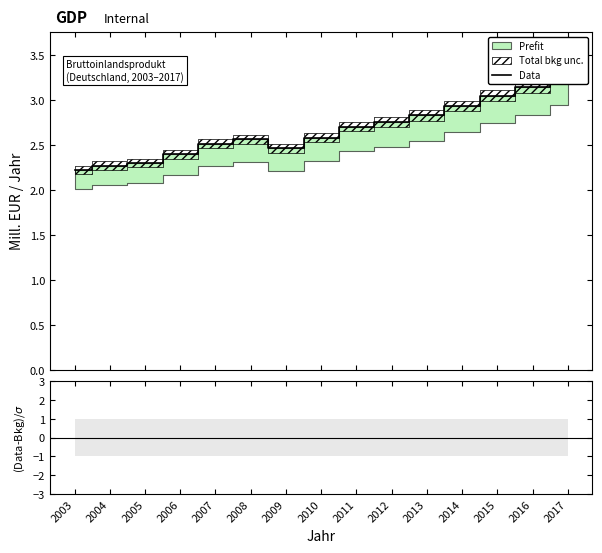

Reading left to right, what are all the values shown in this chart?

Data: 2003=2.2	2004=2.3	2005=2.3	2006=2.4	2007=2.5	2008=2.6	2009=2.5	2010=2.6	2011=2.7	2012=2.8	2013=2.8	2014=2.9	2015=3.0	2016=3.1	2017=3.3
(Data-Bkg)/σ: 2003=4.8	2004=4.7	2005=4.8	2006=4.8	2007=5.0	2008=5.0	2009=5.1	2010=5.0	2011=5.1	2012=5.1	2013=5.0	2014=5.0	2015=5.0	2016=5.0	2017=4.9